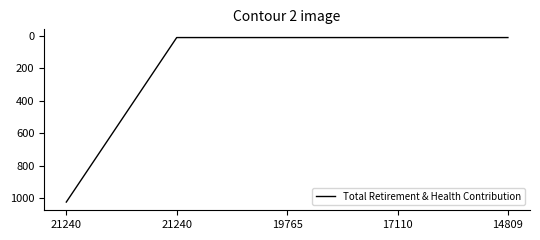

What is the average value?

214